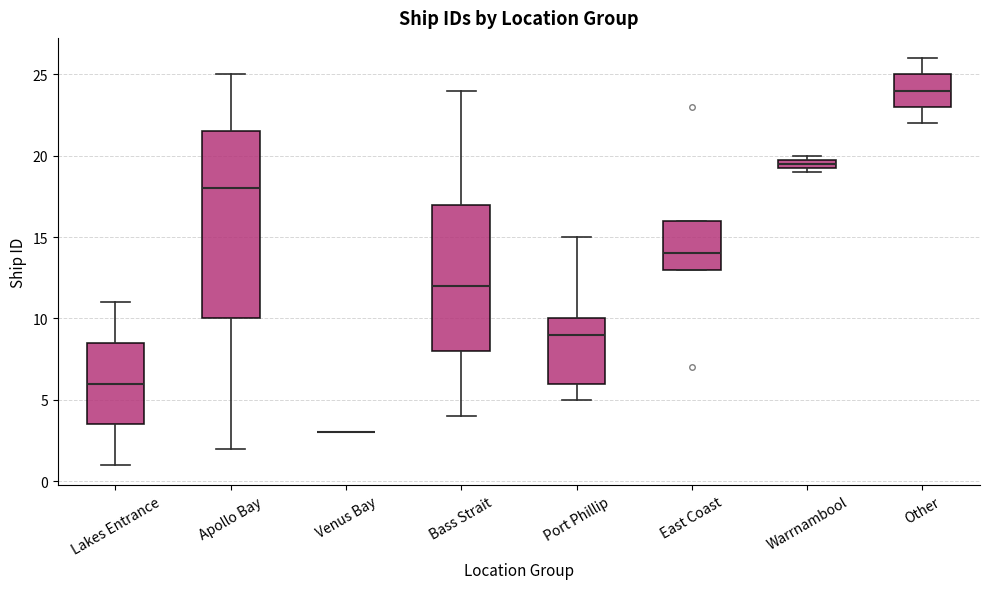

Comparing the boxes themselves (not the whiskers), which one is the tallest?

Apollo Bay